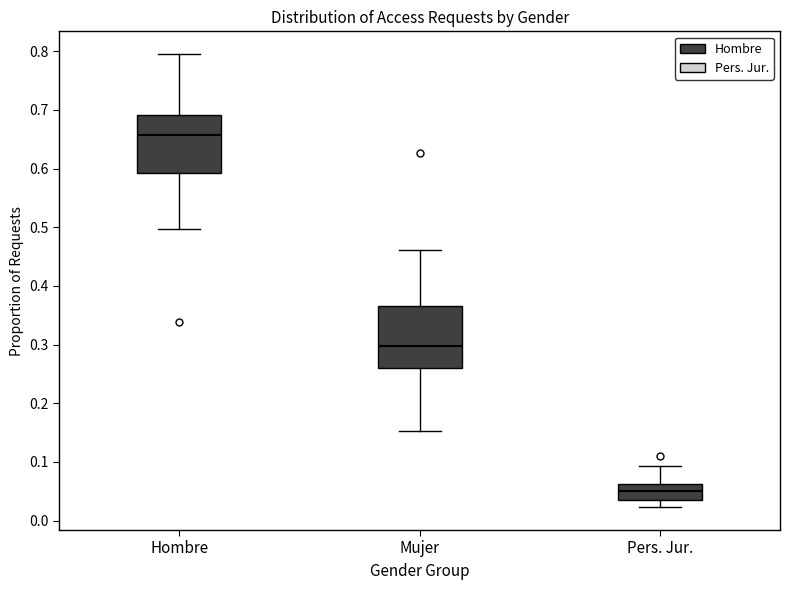

Reading left to right, transcribe this box plot: for each box, give where its median line is, the range the box spans, and where its two whiskers end, as read against the y-axis. The values are not printed on the chart, so give them approximately, as read against the axis.

Hombre: median 0.66, box 0.59 to 0.69, whiskers 0.50 to 0.80
Mujer: median 0.30, box 0.26 to 0.37, whiskers 0.15 to 0.46
Pers. Jur.: median 0.05, box 0.04 to 0.06, whiskers 0.02 to 0.09